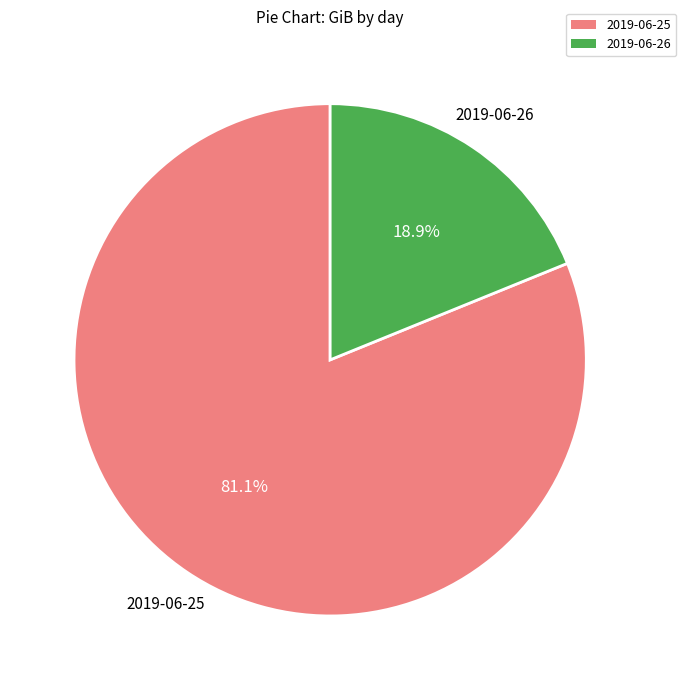

Is there a majority slice in this chart?

Yes